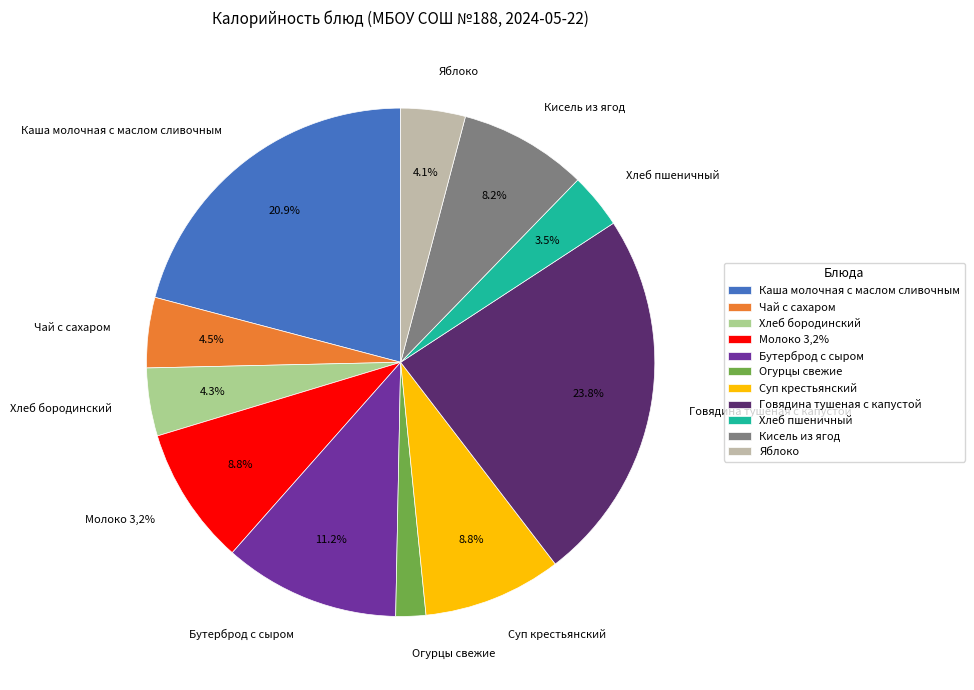

Which category has the biggest portion of the pie?

Говядина тушеная с капустой